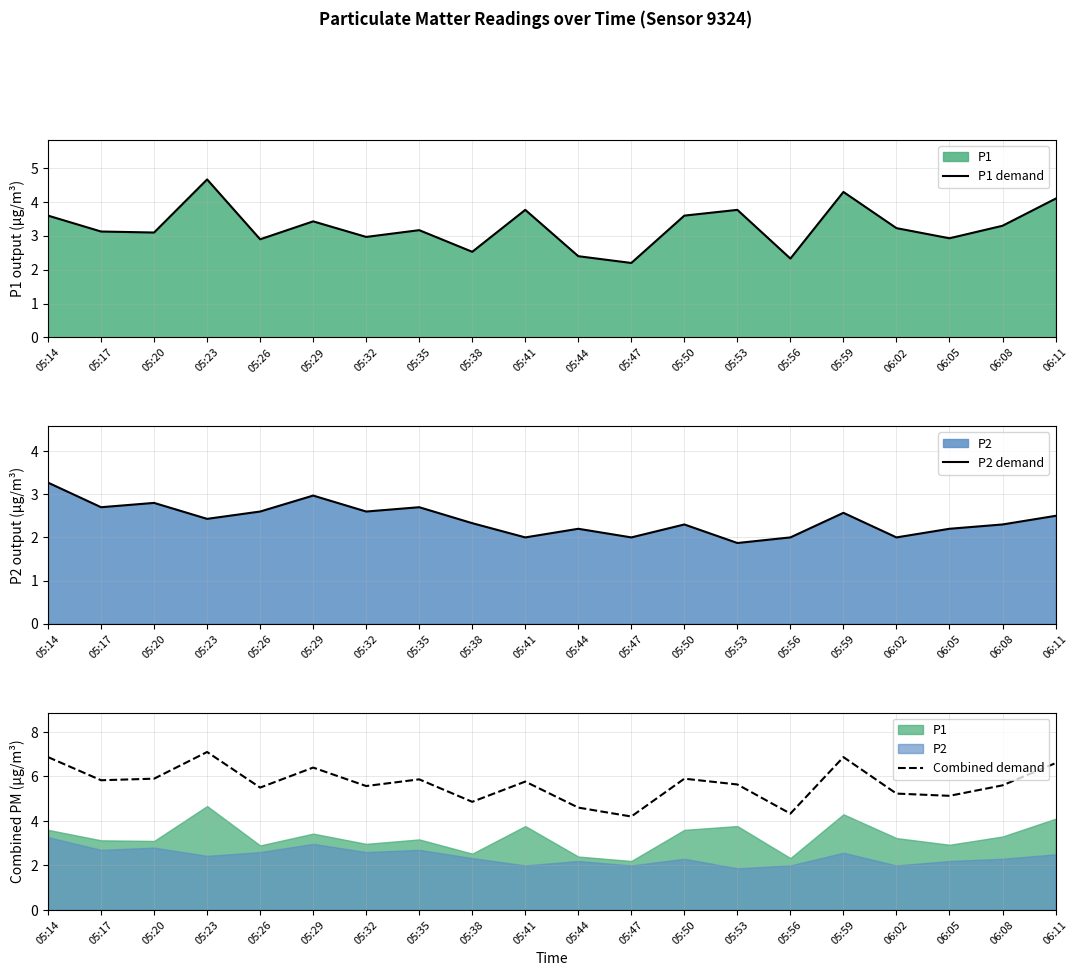

Where is P2 demand nearest to the value 2?

05:41